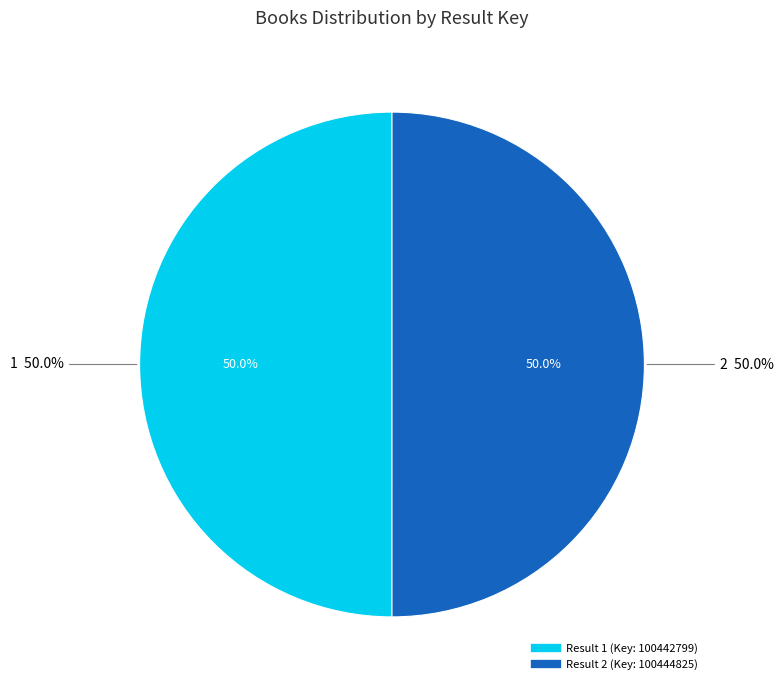

Which has a higher value, 1 or 2?

2